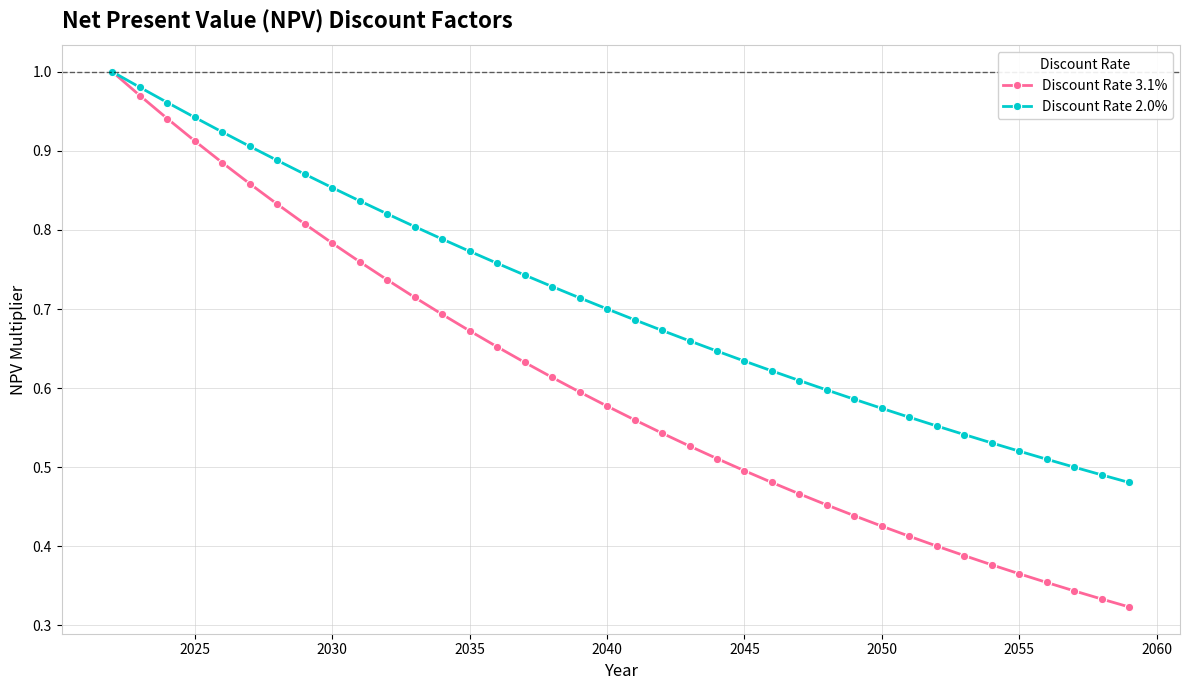

Rank the series by their average value, from highest to lowest.

Discount Rate 2.0%, Discount Rate 3.1%